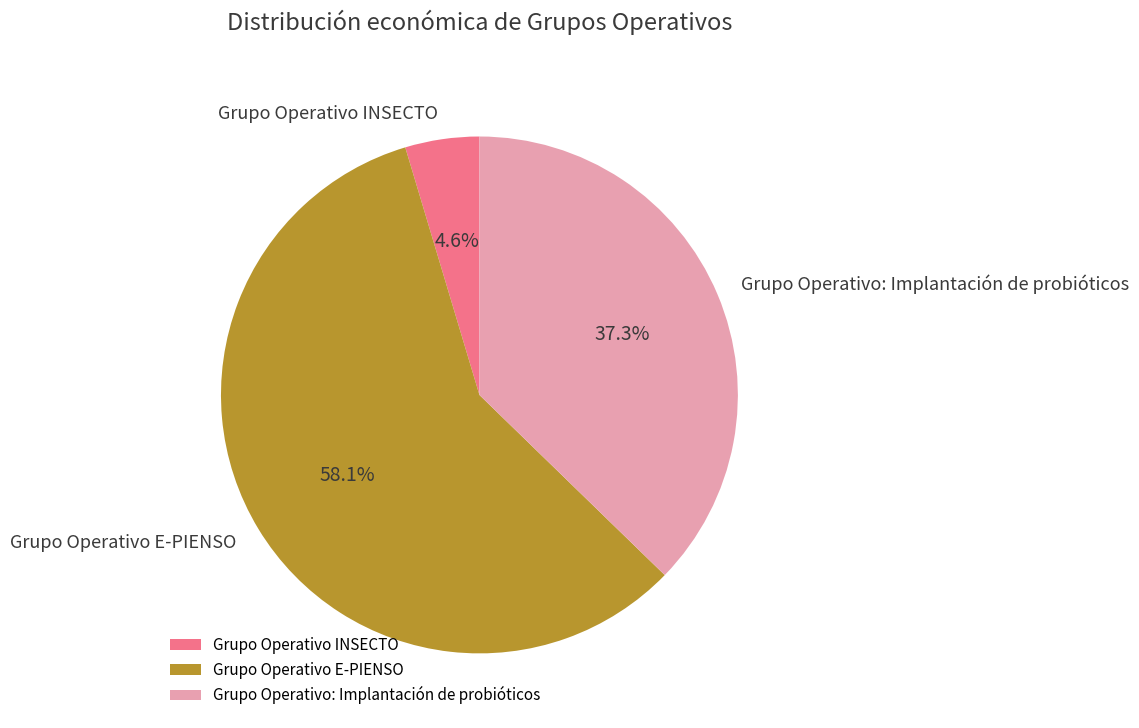

To the nearest percent, what is the combined percentage of Grupo Operativo: Implantación de probióticos and Grupo Operativo E-PIENSO?

95%